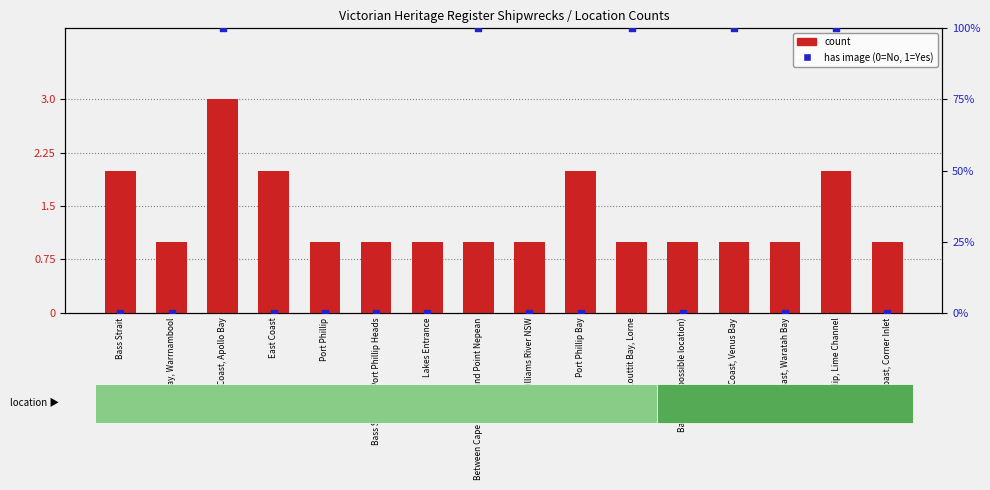

What are all the series names shown in the legend?

count, has_image